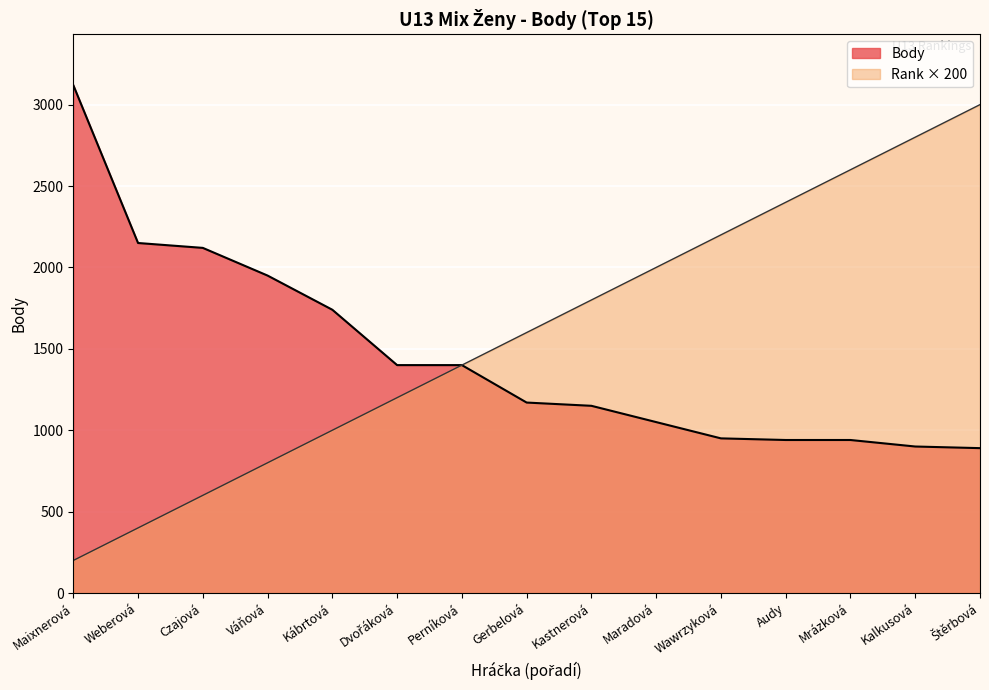

List the labels in order of Body value, largest first.

Maixnerová, Weberová, Czajová, Váňová, Kábrtová, Dvořáková, Perníková, Gerbelová, Kastnerová, Maradová, Wawrzyková, Audy, Mrázková, Kalkusová, Štěrbová